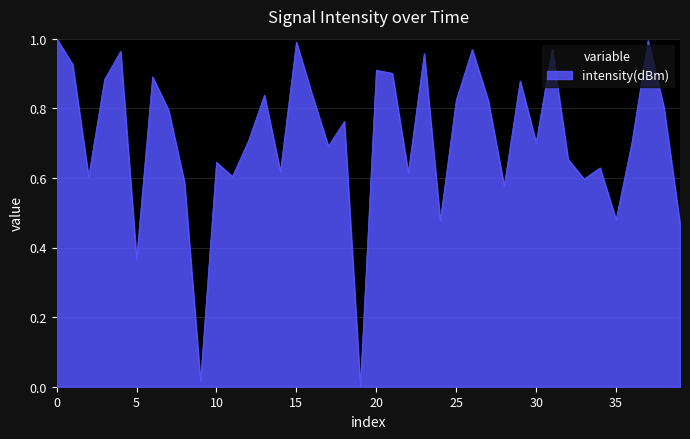

Which label corresponds to the smallest value in the chart?

19